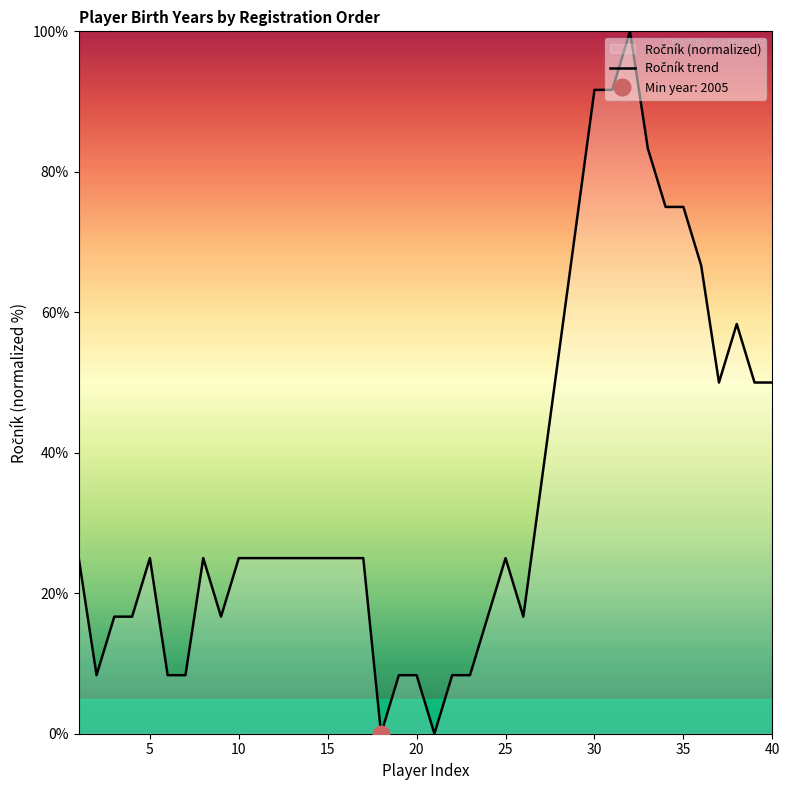

Between 9 and 25, which is larger?

9